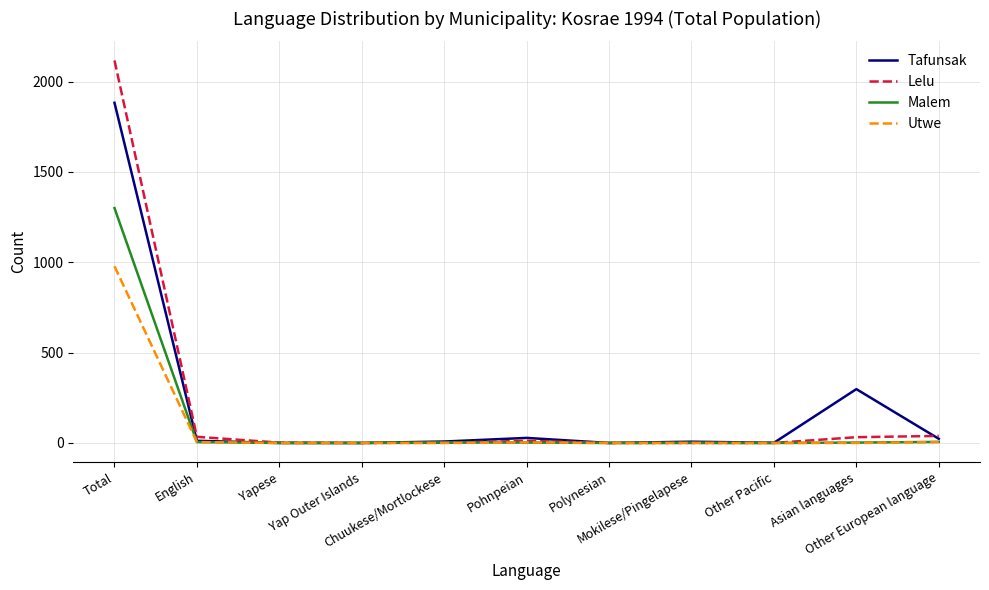

Which series has the widest spread of values?

Lelu